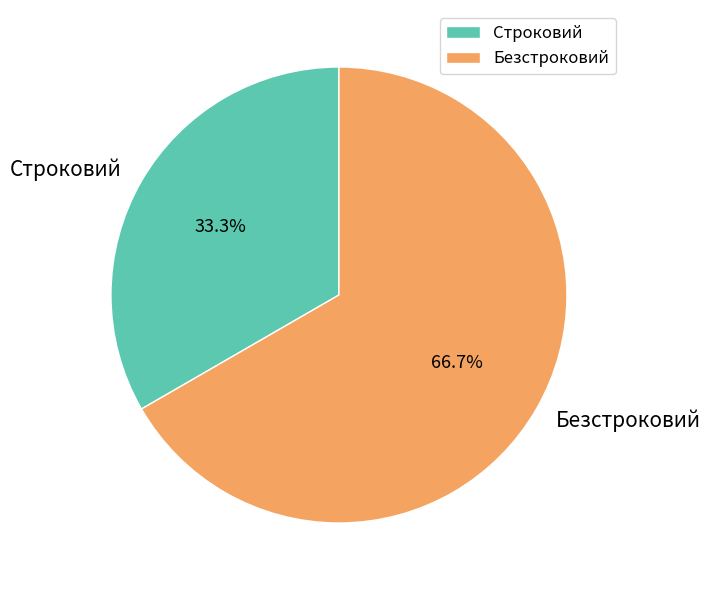

Rank the categories by value from highest to lowest.

Безстроковий, Строковий